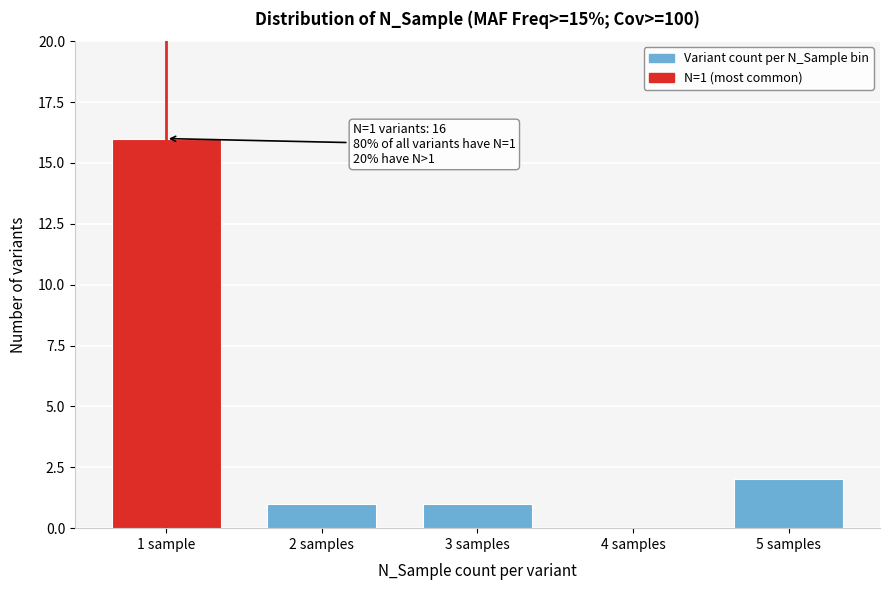

Reading left to right, transcribe all the data shown in this chart.

1 sample=16	2 samples=1	3 samples=1	4 samples=0	5 samples=2